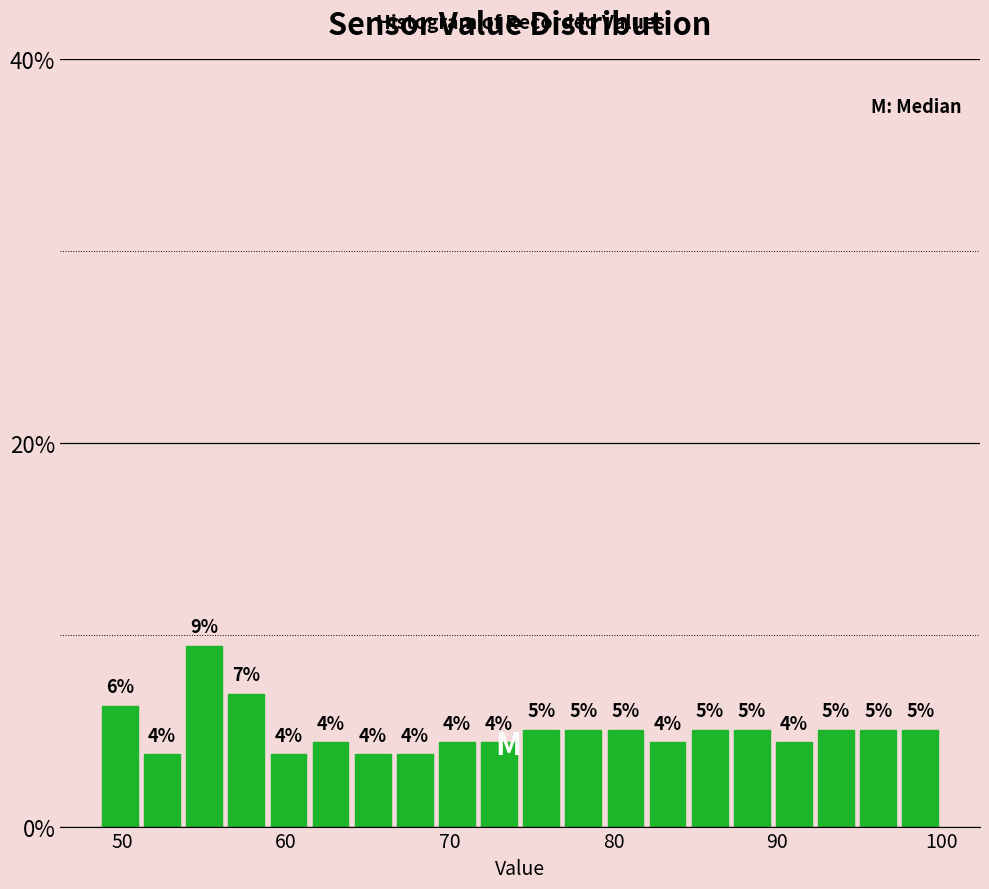

Read against the x-axis, roughly where is the centre of the tallest bar?

55